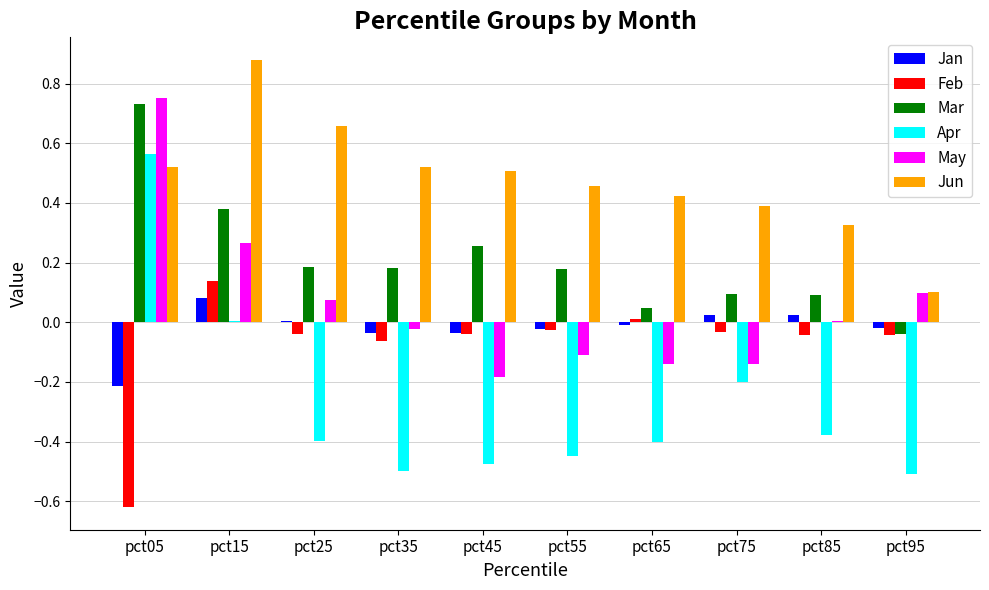

How many groups of bars are there?

10